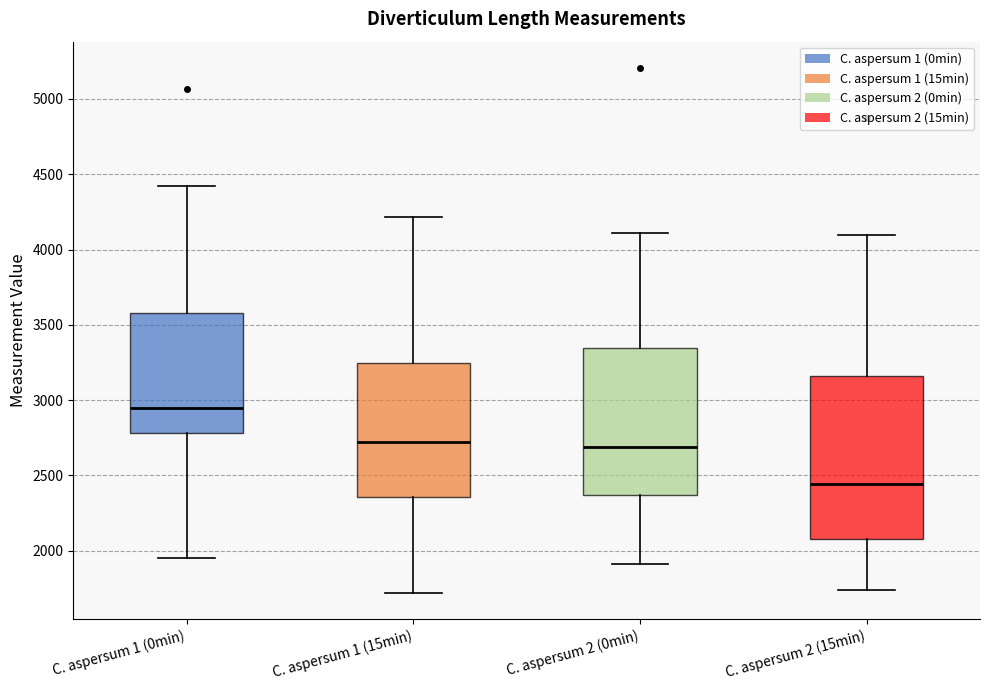

Reading left to right, transcribe this box plot: for each box, give where its median line is, the range the box spans, and where its two whiskers end, as read against the y-axis. The values are not printed on the chart, so give them approximately, as read against the axis.

C. aspersum 1 (0min): median 2950, box 2800 to 3600, whiskers 1950 to 4400
C. aspersum 1 (15min): median 2700, box 2350 to 3250, whiskers 1700 to 4200
C. aspersum 2 (0min): median 2700, box 2350 to 3350, whiskers 1900 to 4100
C. aspersum 2 (15min): median 2450, box 2100 to 3150, whiskers 1750 to 4100